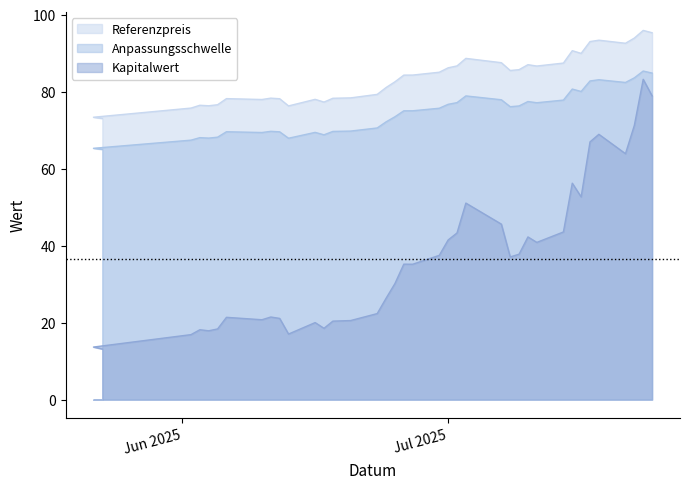

Reading left to right, list all the values displayed in this chart.

Kapitalwert: 13.2	13.7	16.9	18.2	17.9	18.4	21.4	20.8	21.5	21.1	17.1	20.0	18.5	20.4	20.6	22.4	26.4	30.2	35.2	35.2	37.5	41.5	43.3	51.1	45.6	37.1	37.8	42.3	40.9	43.6	56.3	52.7	67.0	69.0	63.9	71.3	83.3	79.0
Anpassungsschwelle: 65.0	65.3	67.5	68.1	68.0	68.2	69.7	69.4	69.8	69.6	68.0	69.5	68.8	69.7	69.8	70.6	72.2	73.5	75.1	75.1	75.8	76.8	77.2	79.0	78.0	76.2	76.4	77.5	77.2	77.9	80.7	80.1	82.8	83.2	82.5	83.7	85.4	84.9
Referenzpreis: 73.1	73.4	75.8	76.5	76.4	76.7	78.3	78.0	78.4	78.2	76.4	78.1	77.4	78.3	78.5	79.4	81.1	82.6	84.4	84.4	85.1	86.3	86.8	88.7	87.6	85.6	85.8	87.1	86.7	87.5	90.7	90.0	93.1	93.5	92.7	94.0	96.0	95.4